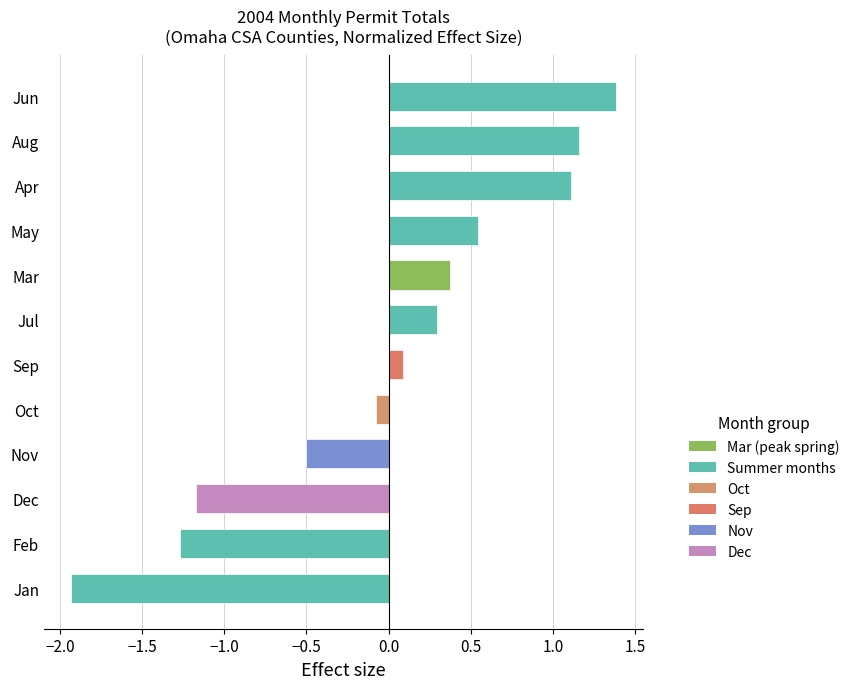

Read the value at Jul.

0.3